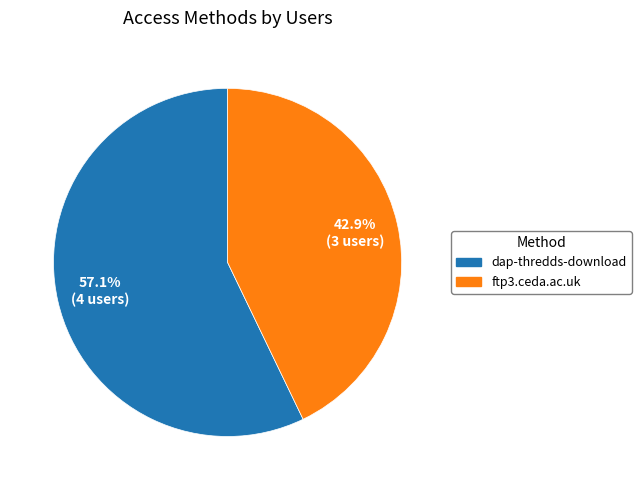

What is the smallest slice in the pie chart?

ftp3.ceda.ac.uk